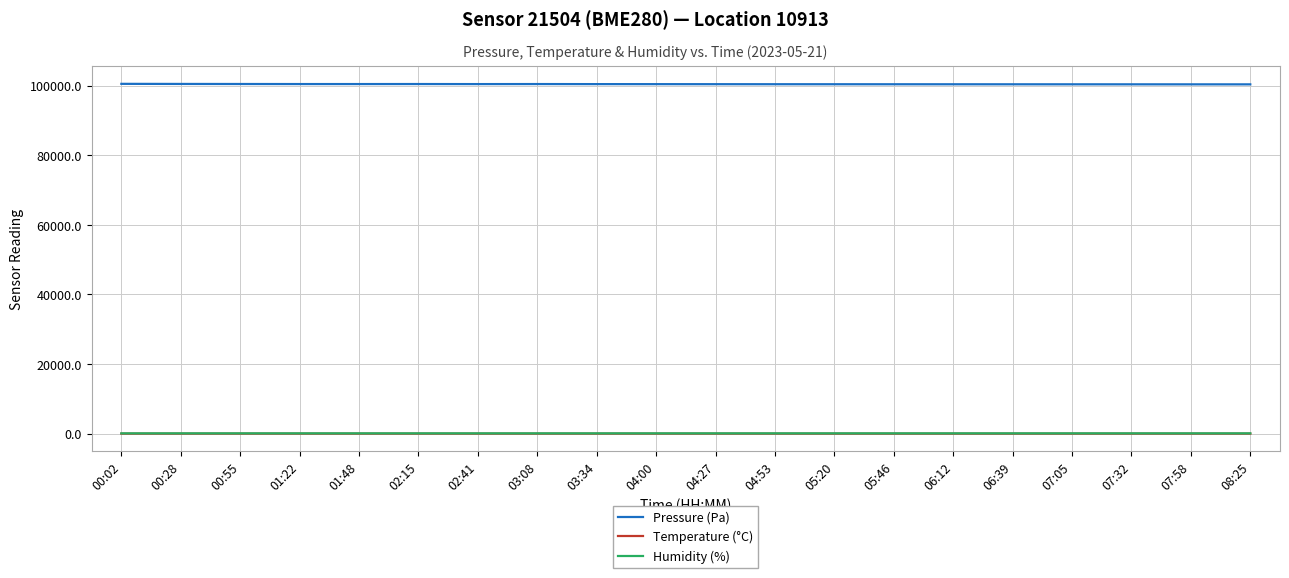

How many categories are shown in the chart?

20